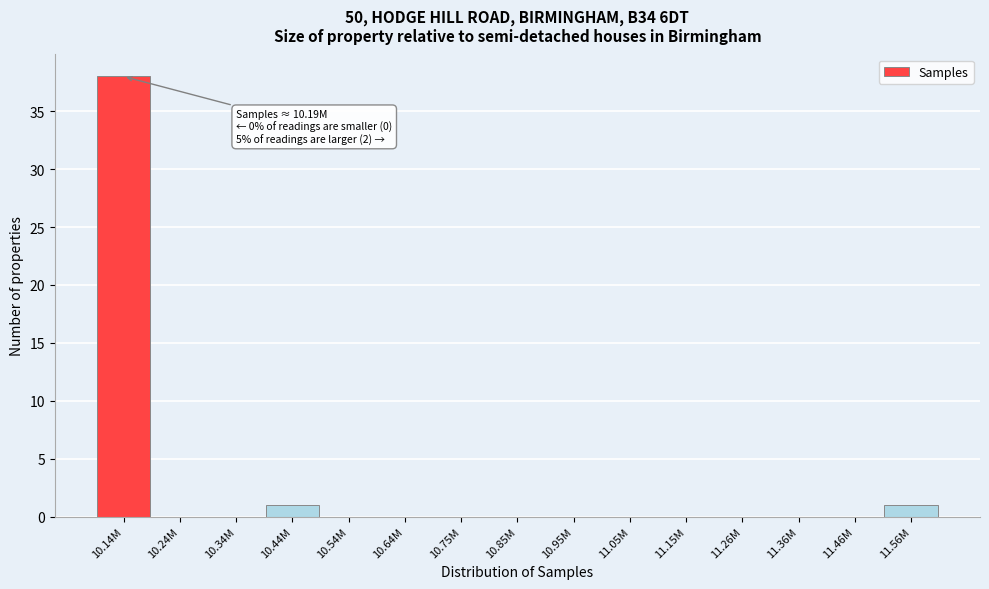

Reading right to left, what are all the values shown in this chart?

11.56M=1	11.46M=0	11.36M=0	11.26M=0	11.15M=0	11.05M=0	10.95M=0	10.85M=0	10.75M=0	10.64M=0	10.54M=0	10.44M=1	10.34M=0	10.24M=0	10.14M=38